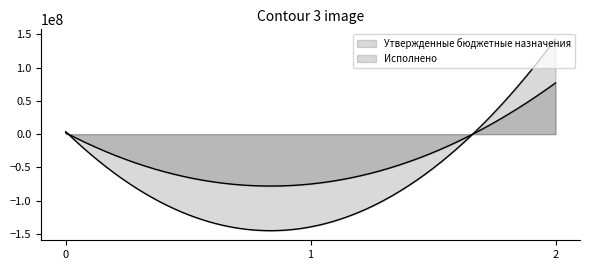

What are all the series names shown in the legend?

Утвержденные бюджетные назначения, Исполнено